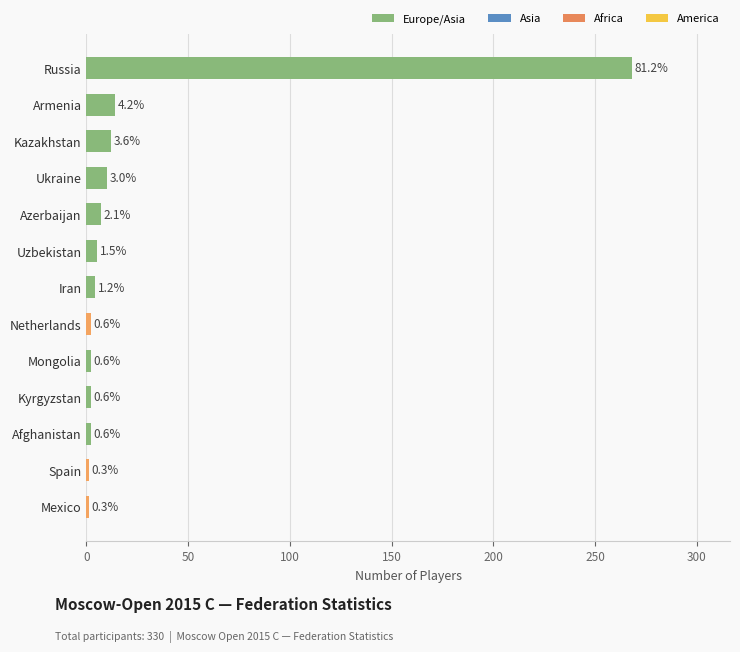

Are the bars grouped side by side (vs. stacked)?

No